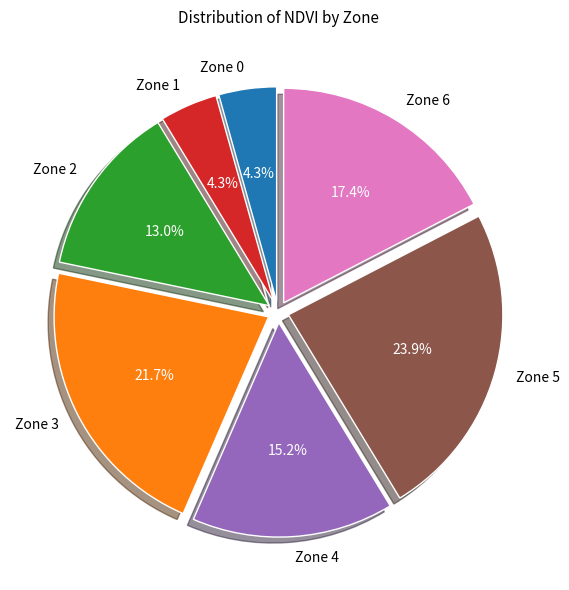

Which slice is the largest?

Zone 5